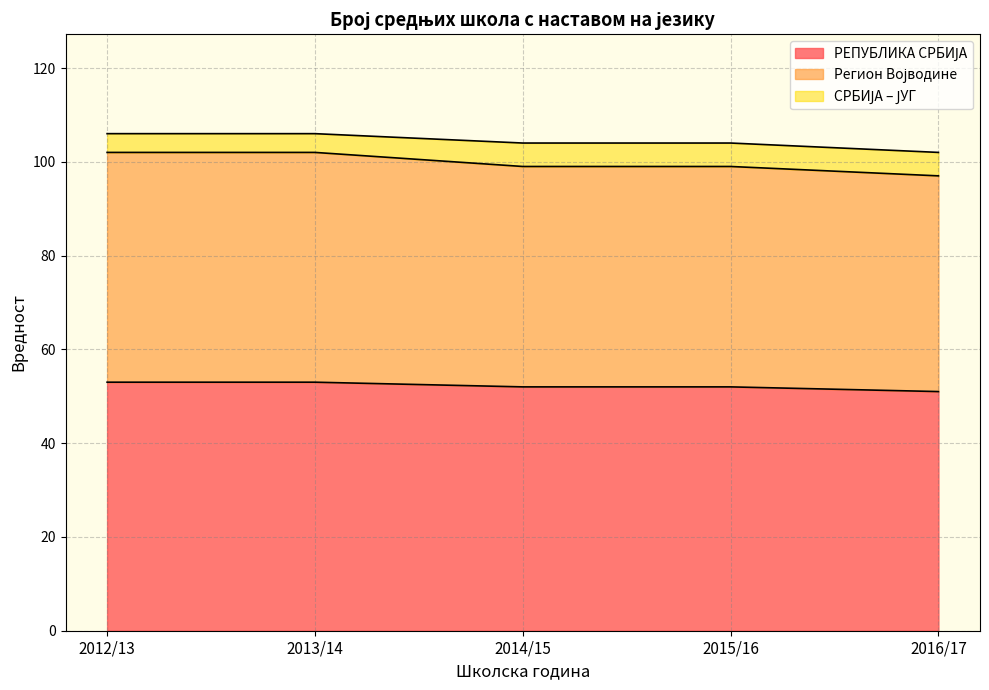

What is the total value across all series at 2016/17?

102